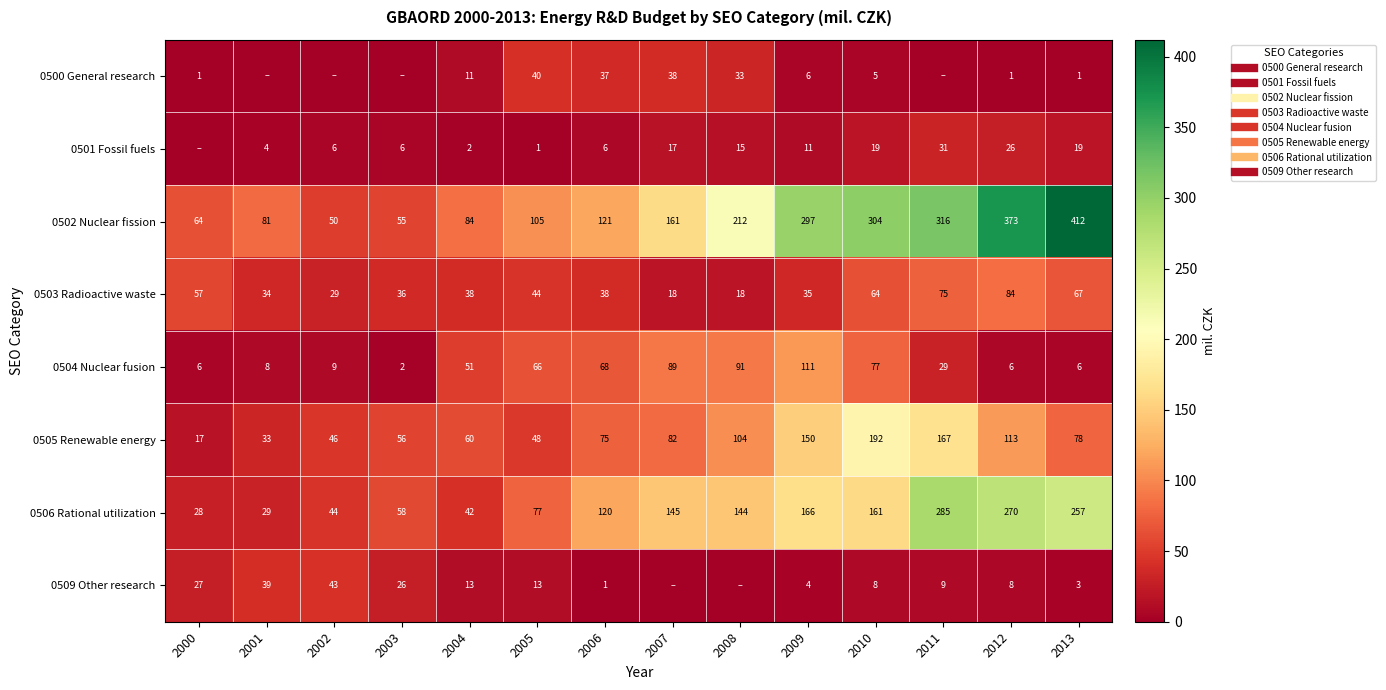

What is the highest value of the 0504 Nuclear fusion series?

110.8